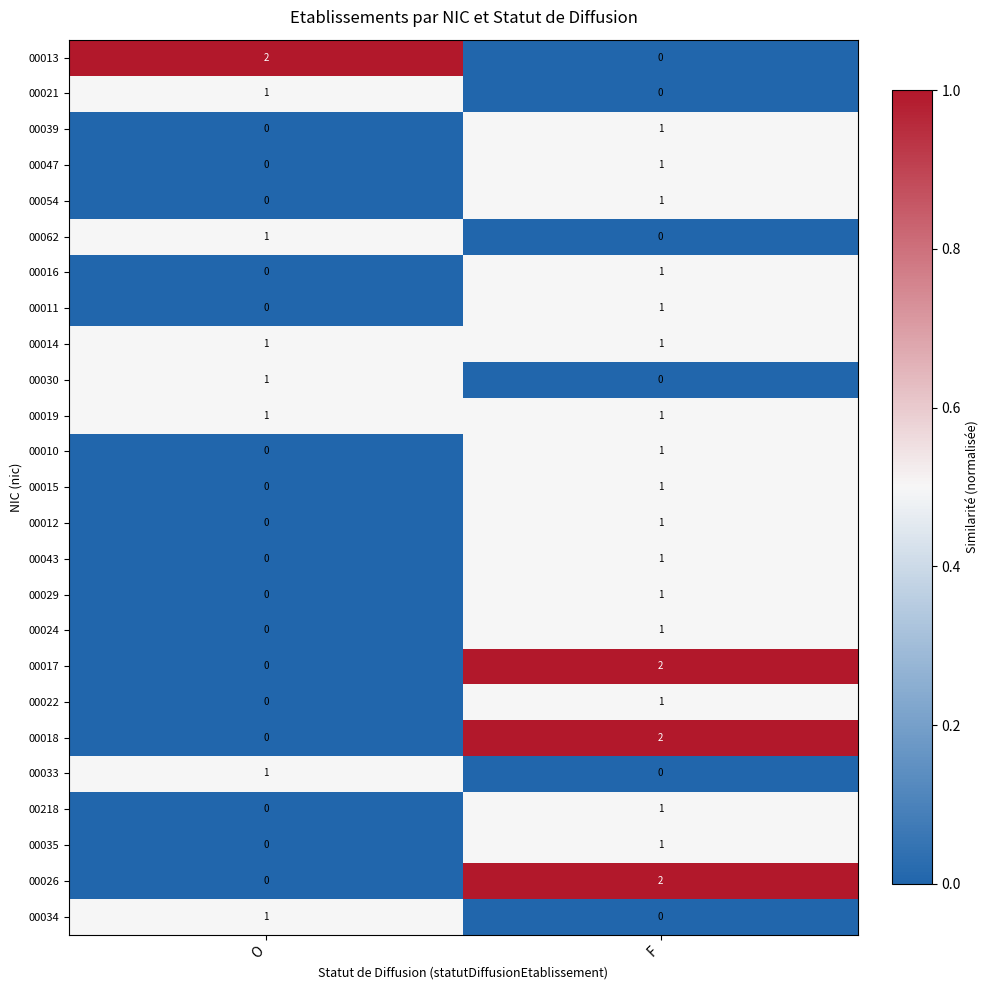

The value of 00039 at F is 2. True or false?

False